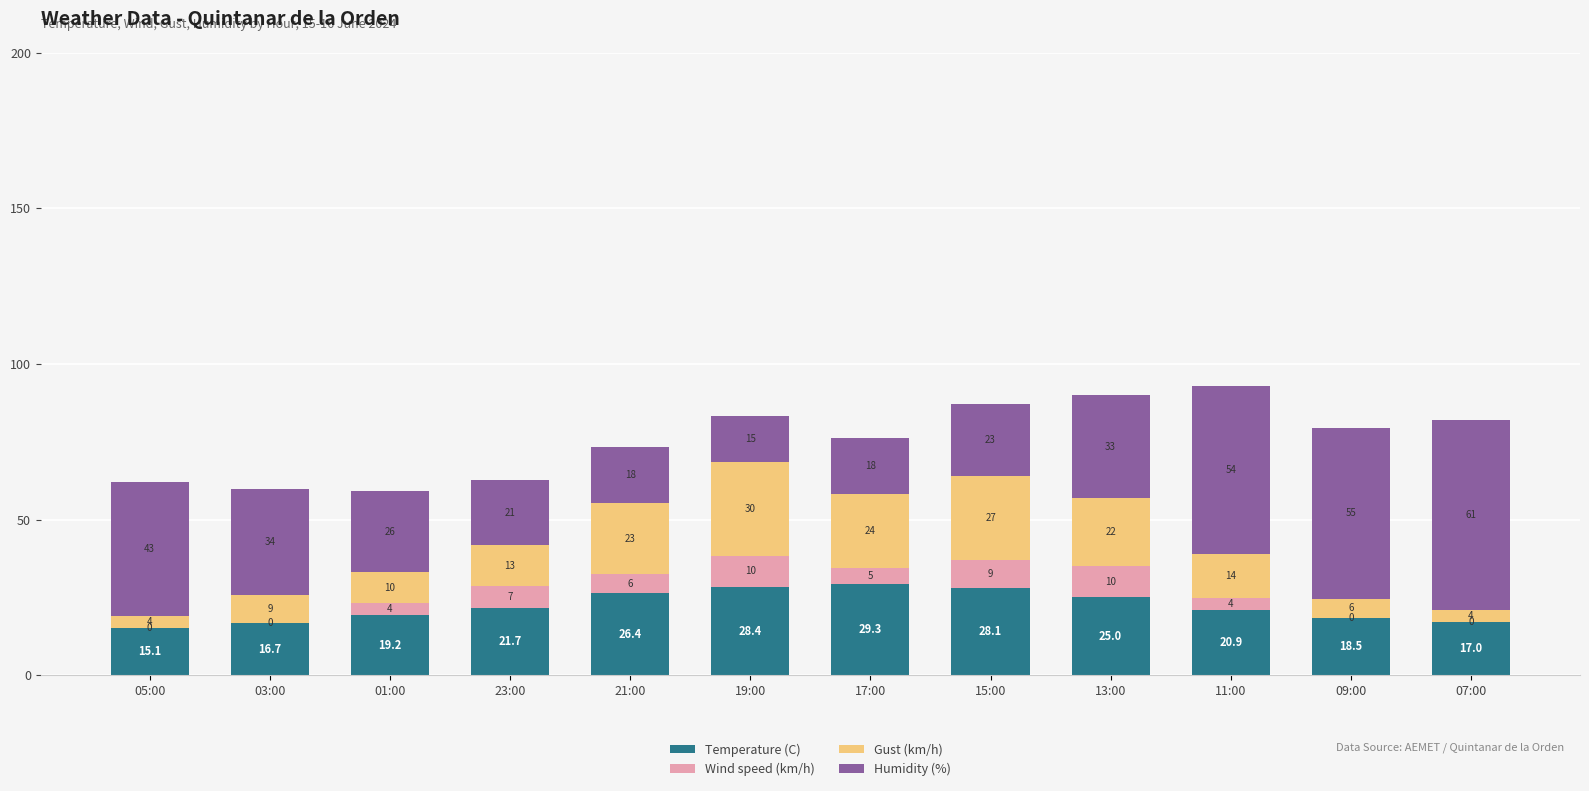

At which category is the sum across all series the highest?

11:00